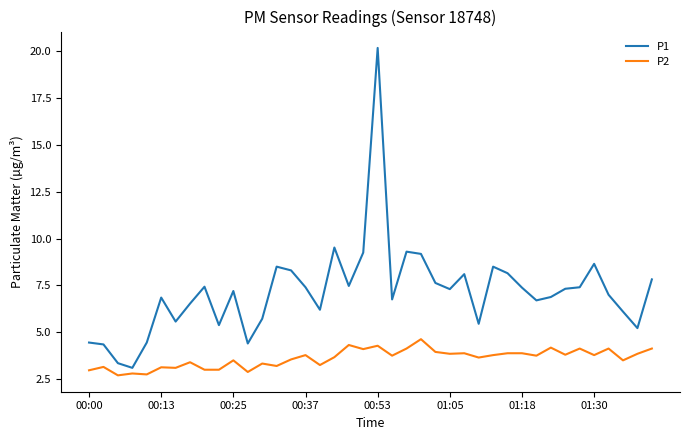

What is the difference between the maximum and minimum values in the P2 series?

1.9